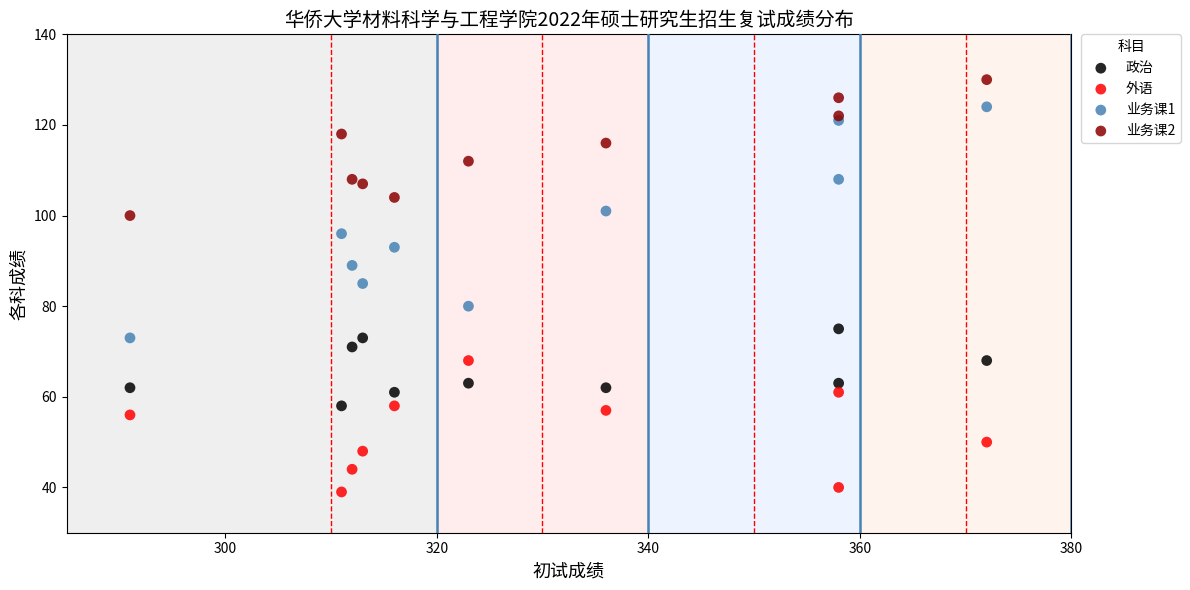

Which series reaches the minimum Y coordinate?

外语